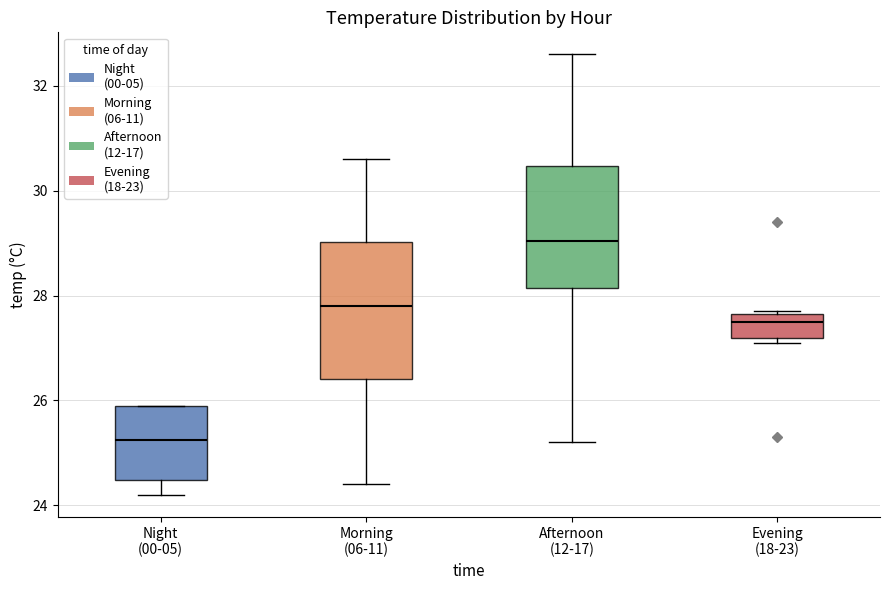

Reading left to right, transcribe this box plot: for each box, give where its median line is, the range the box spans, and where its two whiskers end, as read against the y-axis. The values are not printed on the chart, so give them approximately, as read against the axis.

Night (00-05): median 25.2, box 24.4 to 26.0, whiskers 24.2 to 26.0
Morning (06-11): median 27.8, box 26.4 to 29.0, whiskers 24.4 to 30.6
Afternoon (12-17): median 29.0, box 28.2 to 30.4, whiskers 25.2 to 32.6
Evening (18-23): median 27.6 (just below the box's upper edge), box 27.2 to 27.6, whiskers 27.2 (just below the box's lower edge) to 27.8